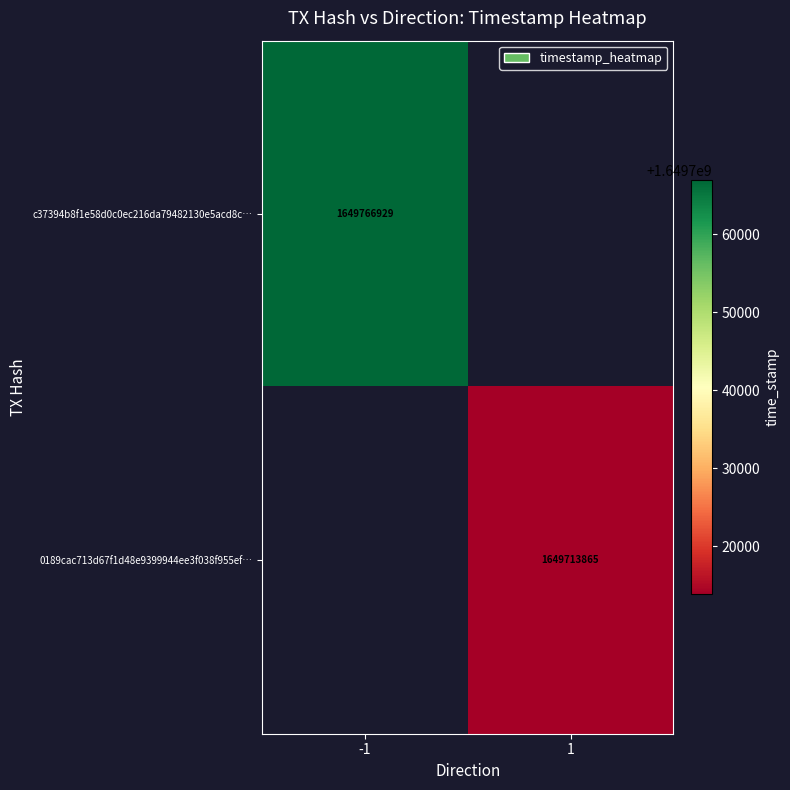

True or false: c37394b8f1e58d0c0ec216da79482130e5acd8c… has a value of 1649766929 at -1.

True